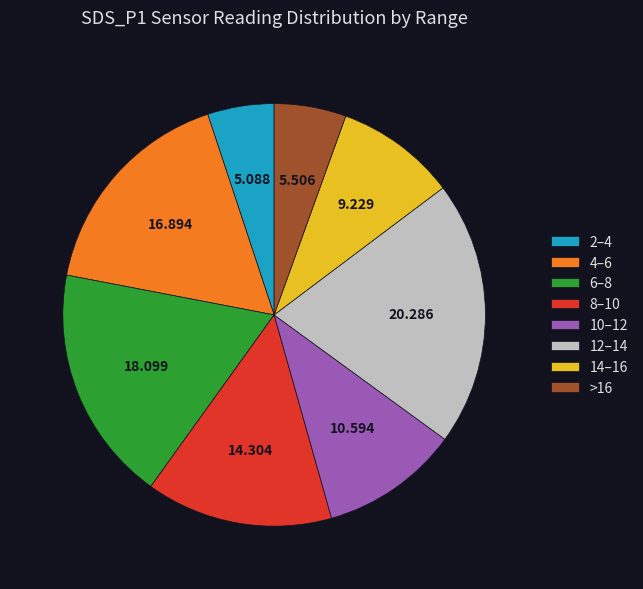

Count the number of slices in the pie.

8